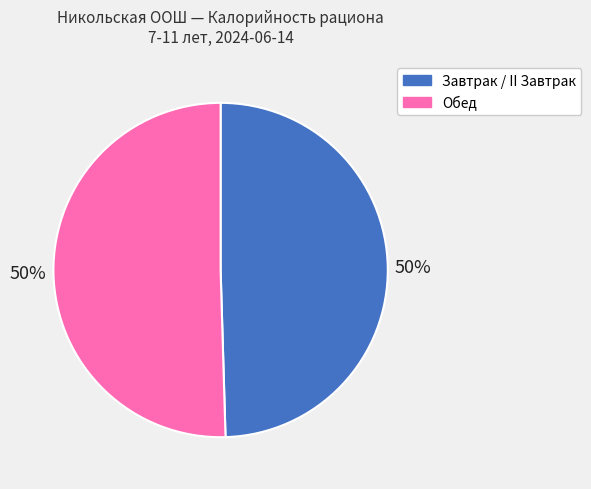

The Завтрак / II Завтрак slice represents 62% of the pie. True or false?

False